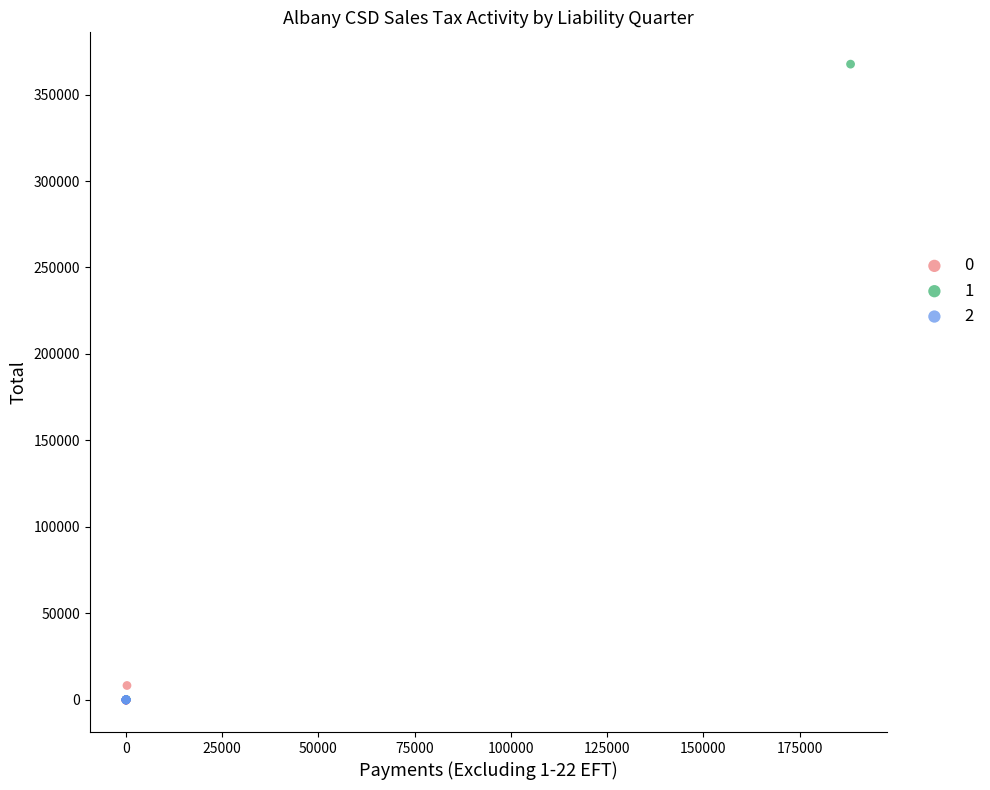

Which series reaches the maximum Y coordinate?

1